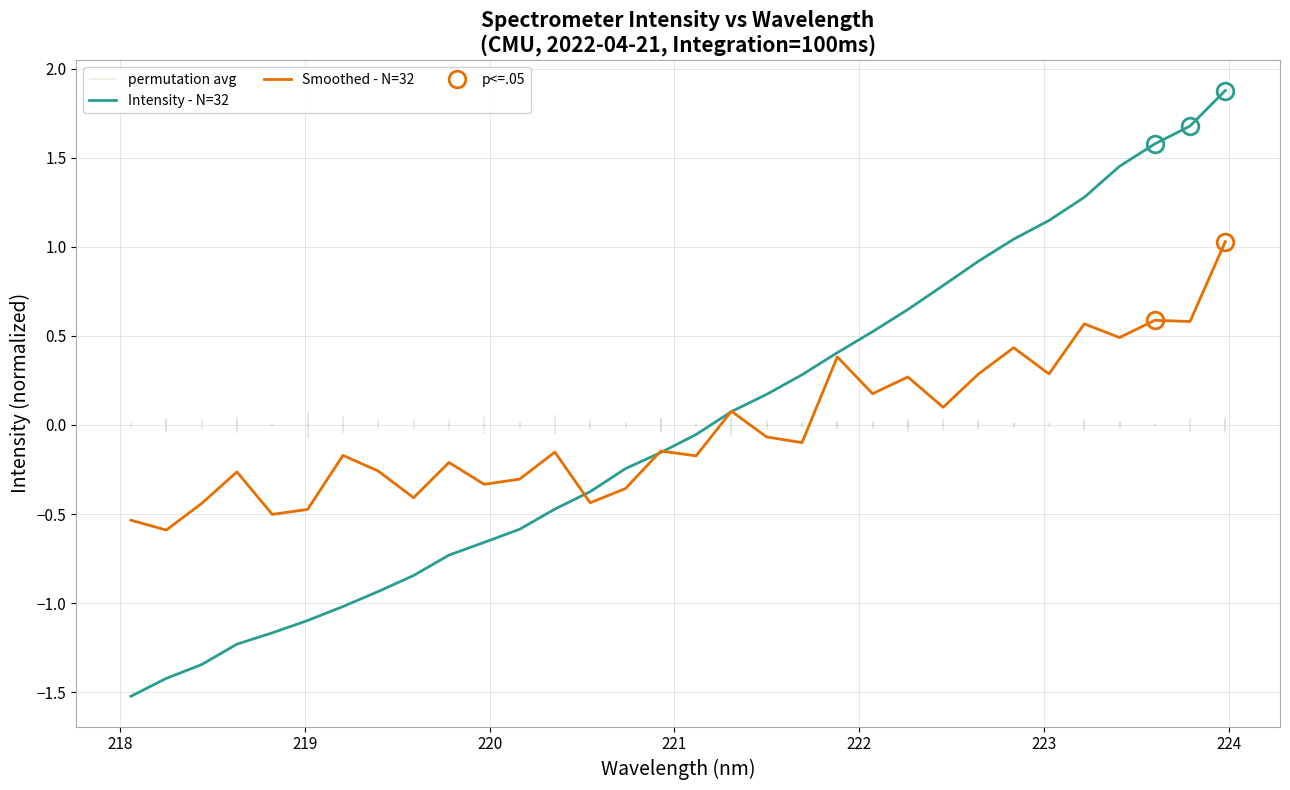

Which series has the widest spread of values?

Intensity - N=32